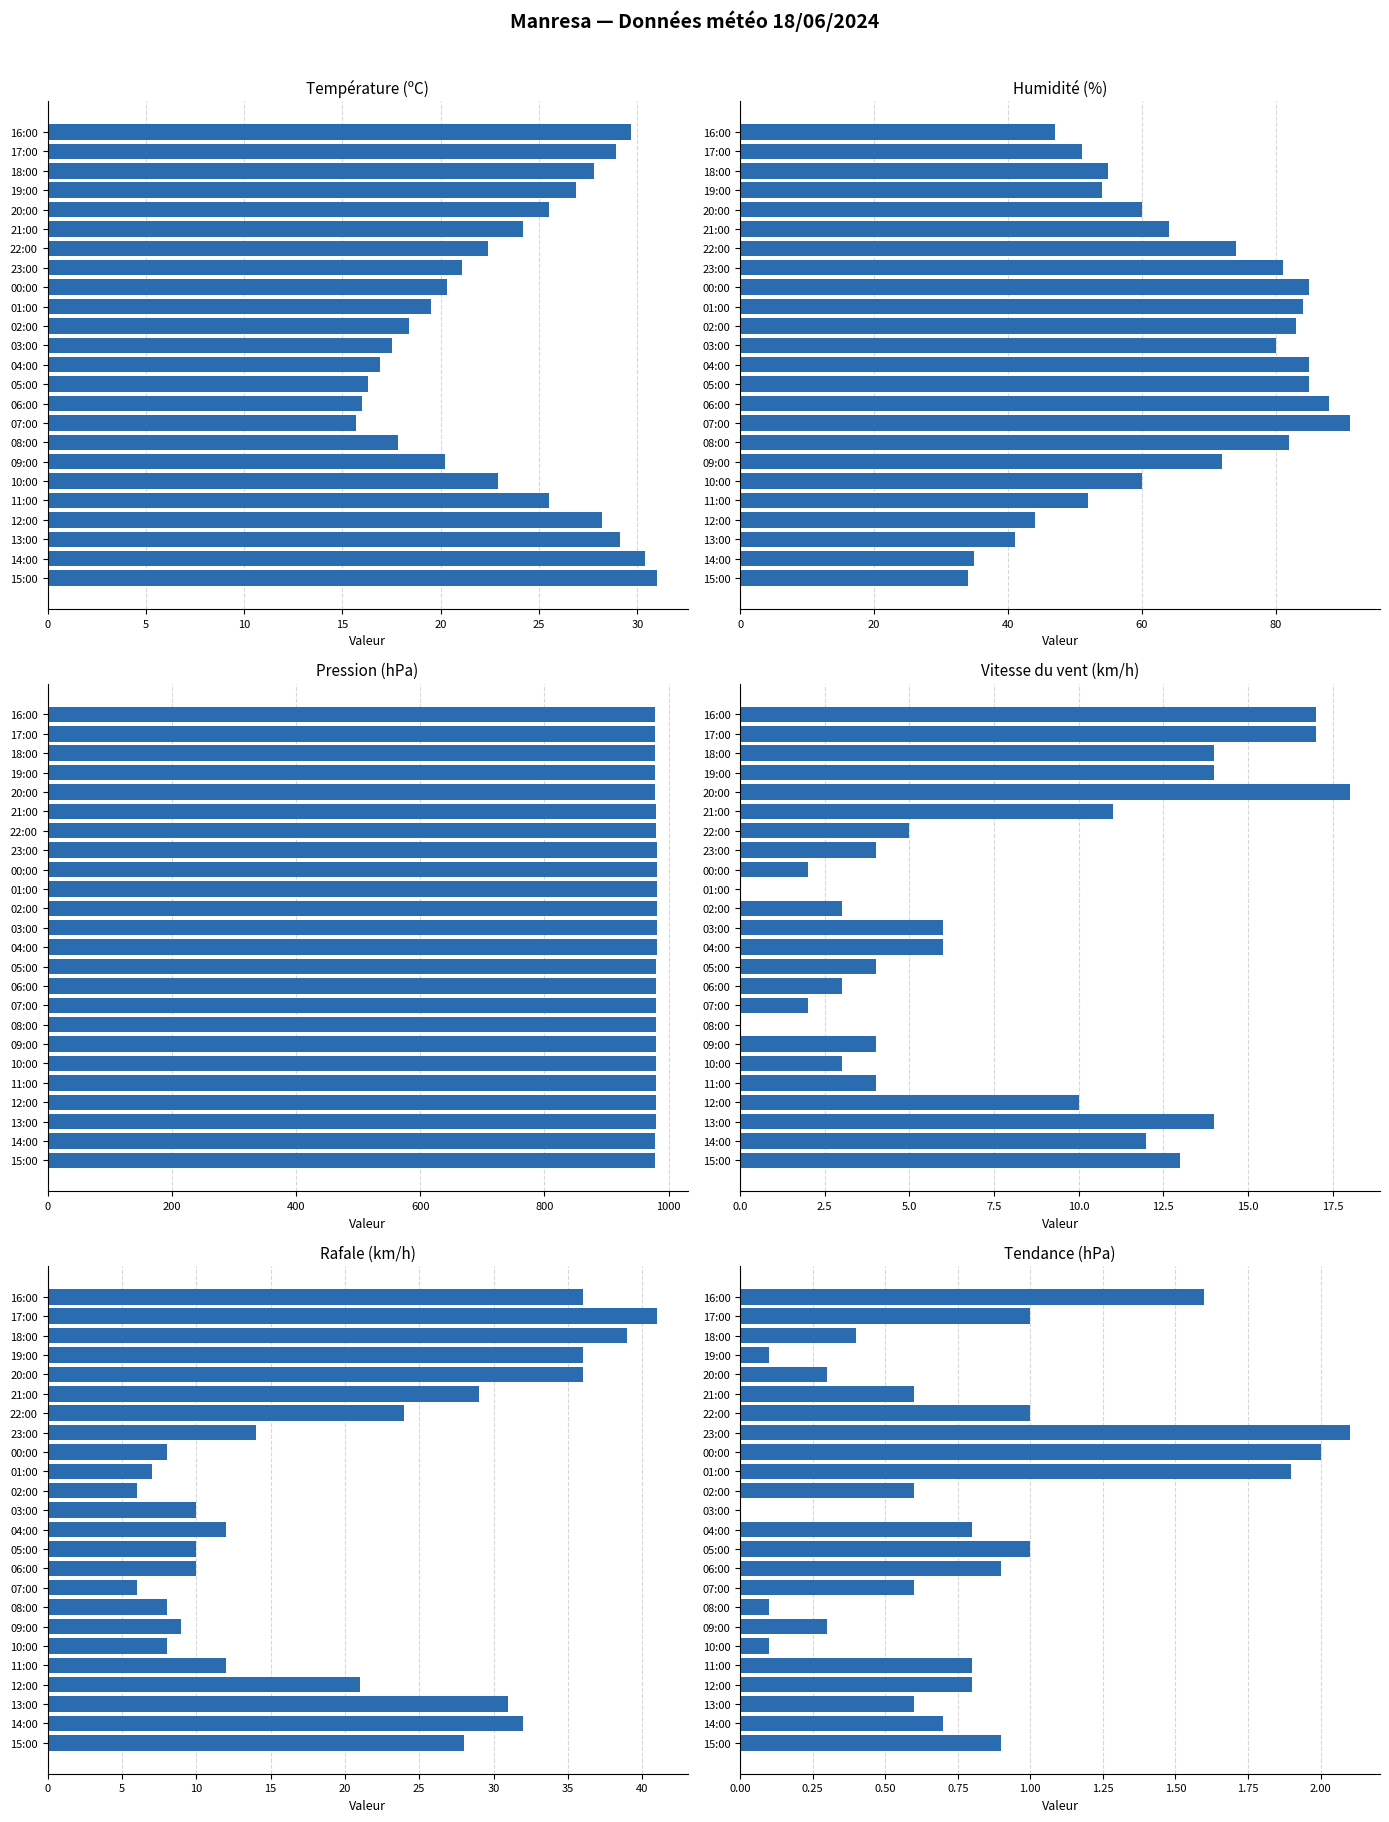

Reading right to left, extract all data points from this chart.

Température (ºC): 29.7	28.9	27.8	26.9	25.5	24.2	22.4	21.1	20.3	19.5	18.4	17.5	16.9	16.3	16.0	15.7	17.8	20.2	22.9	25.5	28.2	29.1	30.4	31.0
Humidité (%): 47.0	51.0	55.0	54.0	60.0	64.0	74.0	81.0	85.0	84.0	83.0	80.0	85.0	85.0	88.0	91.0	82.0	72.0	60.0	52.0	44.0	41.0	35.0	34.0
Pression (hPa): 978.4	978.3	978.4	978.5	978.6	979.0	979.5	980.7	981.0	981.4	981.3	981.0	980.6	980.3	980.1	980.0	980.4	980.4	979.9	979.6	979.6	979.3	978.9	978.7
Vitesse du vent (km/h): 17.0	17.0	14.0	14.0	18.0	11.0	5.0	4.0	2.0	0.0	3.0	6.0	6.0	4.0	3.0	2.0	0.0	4.0	3.0	4.0	10.0	14.0	12.0	13.0
Rafale (km/h): 36.0	41.0	39.0	36.0	36.0	29.0	24.0	14.0	8.0	7.0	6.0	10.0	12.0	10.0	10.0	6.0	8.0	9.0	8.0	12.0	21.0	31.0	32.0	28.0
Tendance (hPa): 1.6	1.0	0.4	0.1	0.3	0.6	1.0	2.1	2.0	1.9	0.6	0.0	0.8	1.0	0.9	0.6	0.1	0.3	0.1	0.8	0.8	0.6	0.7	0.9